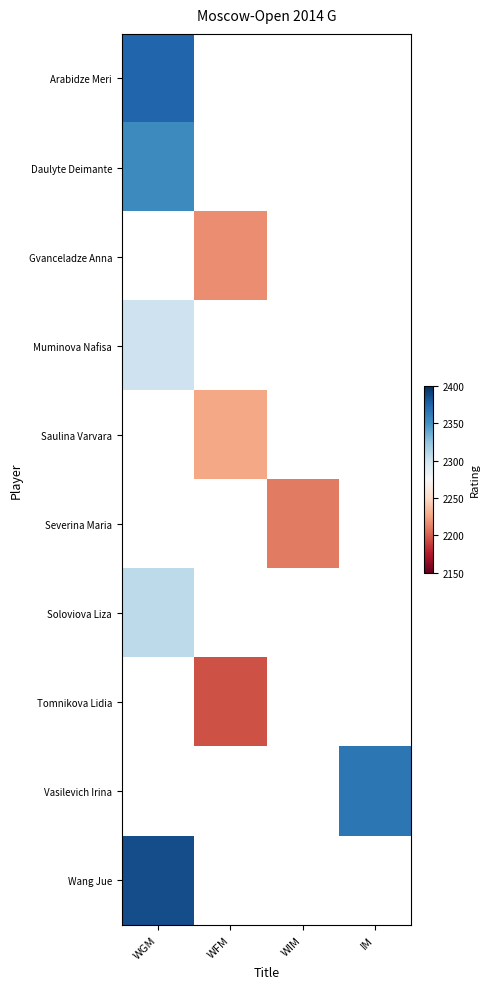

List the labels in order of Soloviova Liza value, largest first.

WGM, WFM, WIM, IM